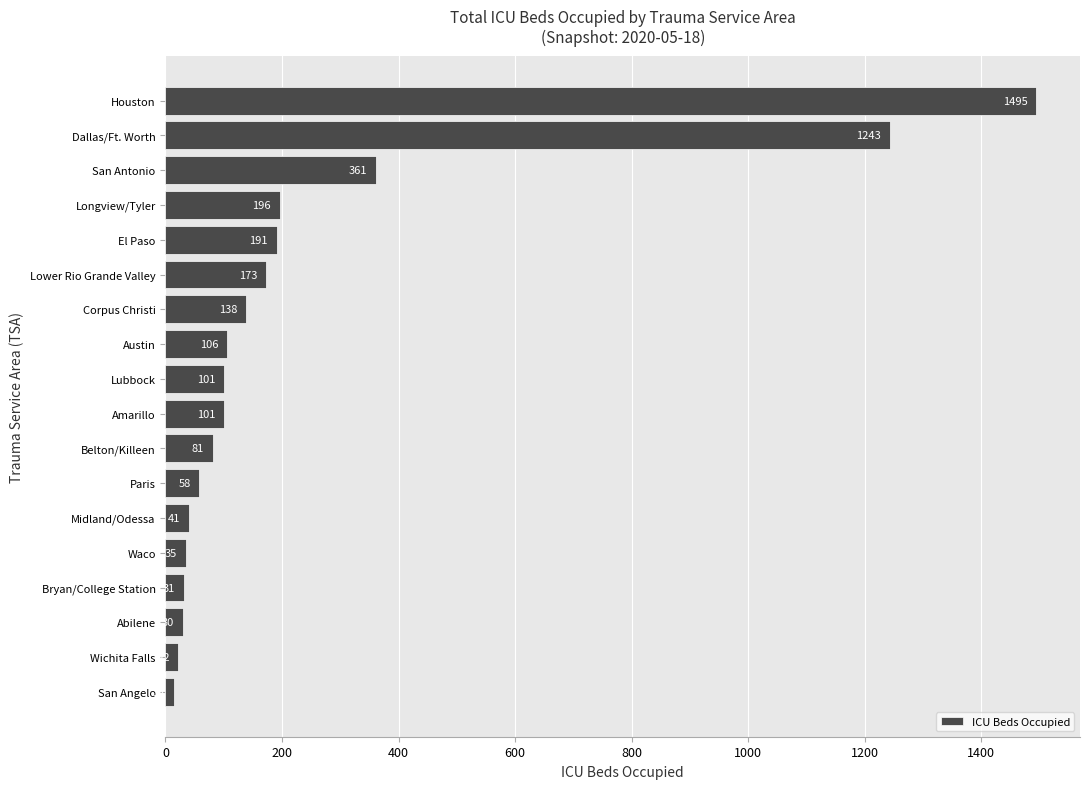

Read the value at Lubbock.

101